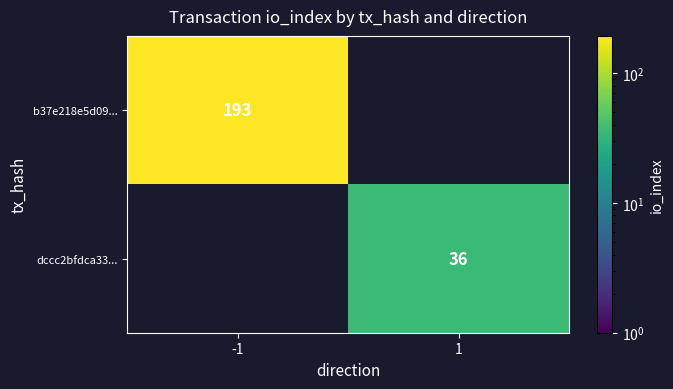

What is the maximum value shown in the chart?

193